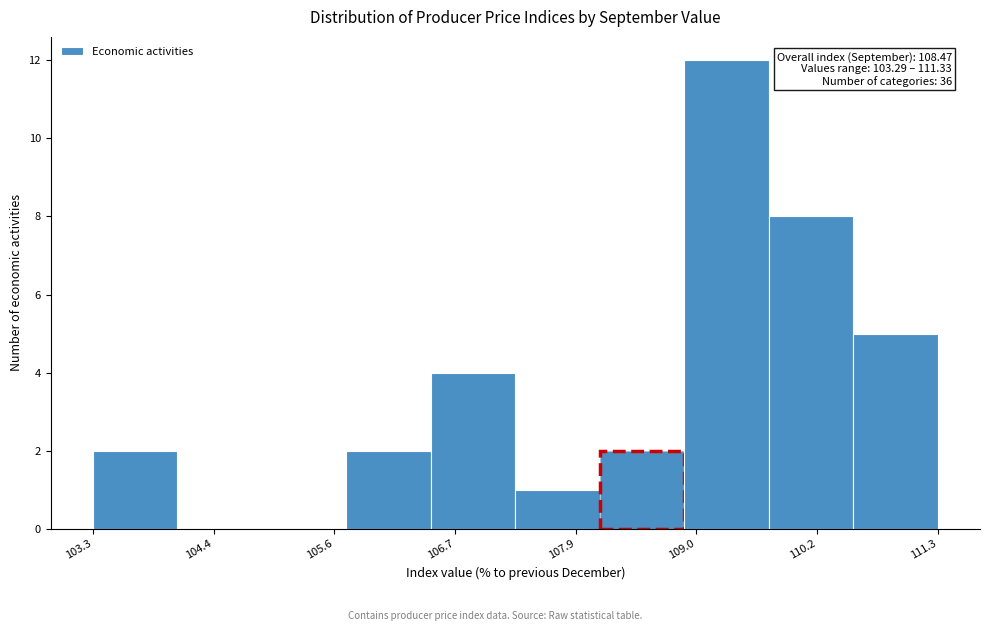

Which range on the x-axis has the tallest bar?

109.0 to 109.8